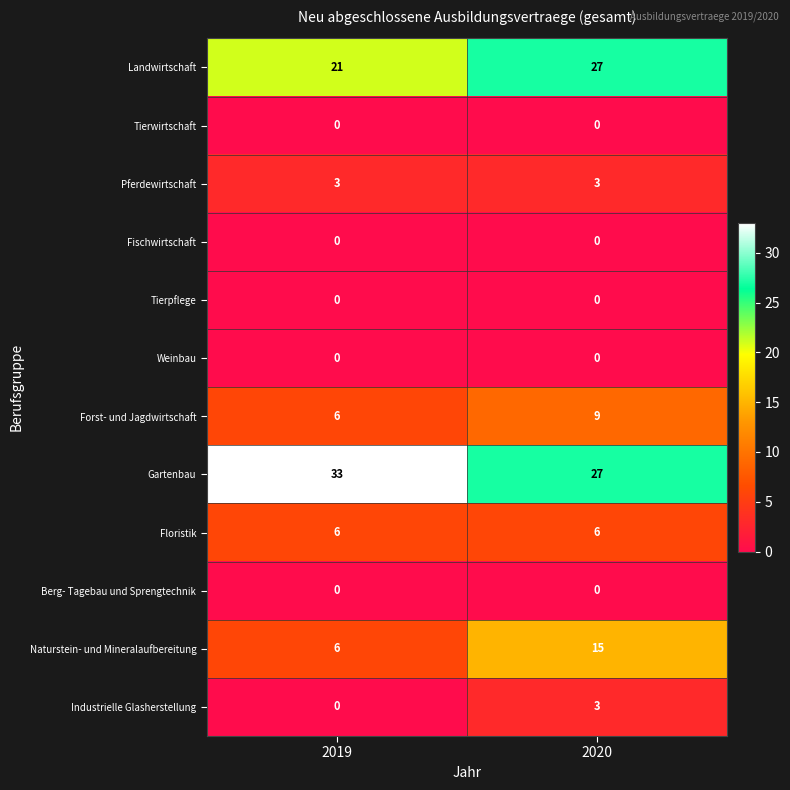

True or false: Fischwirtschaft has a value of 0 at 2019.

True